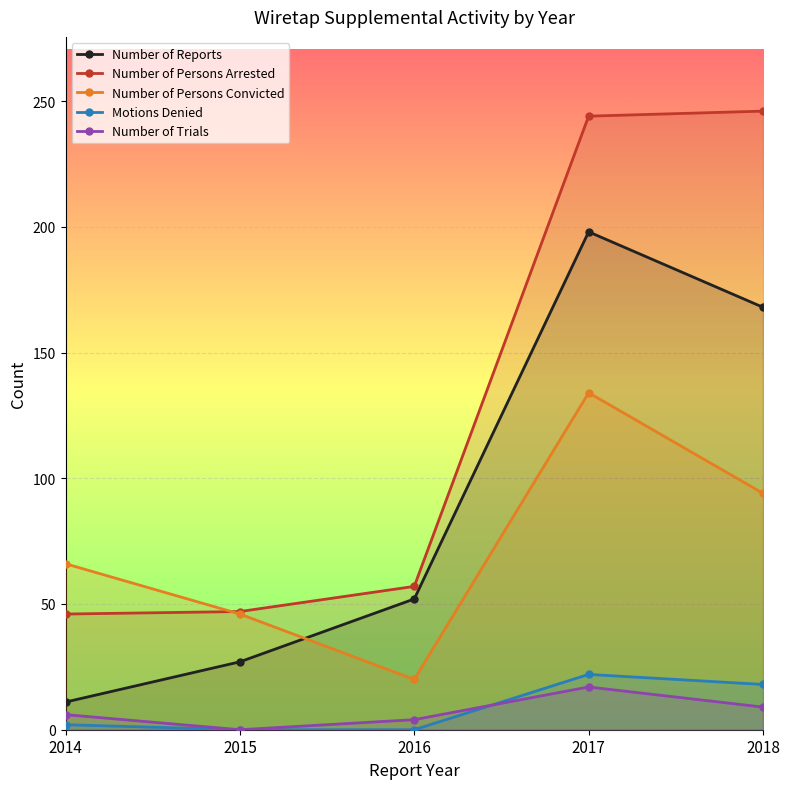

Reading right to left, what are all the values shown in this chart?

Number of Reports: 2018=168	2017=198	2016=52	2015=27	2014=11
Number of Persons Arrested: 2018=246	2017=244	2016=57	2015=47	2014=46
Number of Persons Convicted: 2018=94	2017=134	2016=20	2015=46	2014=66
Motions Denied: 2018=18	2017=22	2016=0	2015=0	2014=2
Number of Trials: 2018=9	2017=17	2016=4	2015=0	2014=6